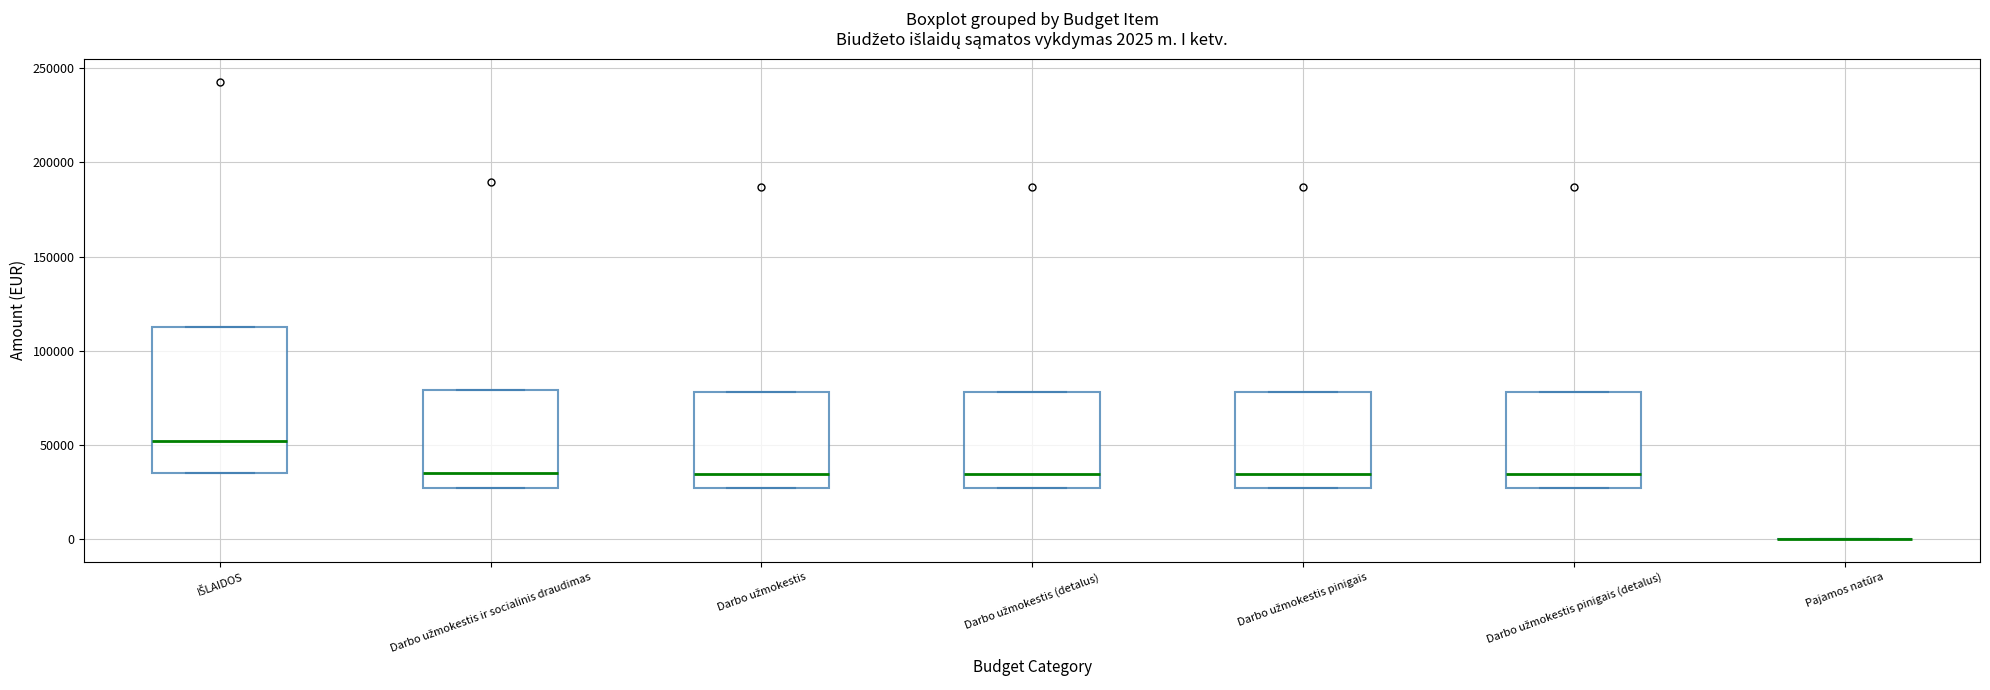

Comparing the boxes themselves (not the whiskers), which one is the tallest?

IŠLAIDOS